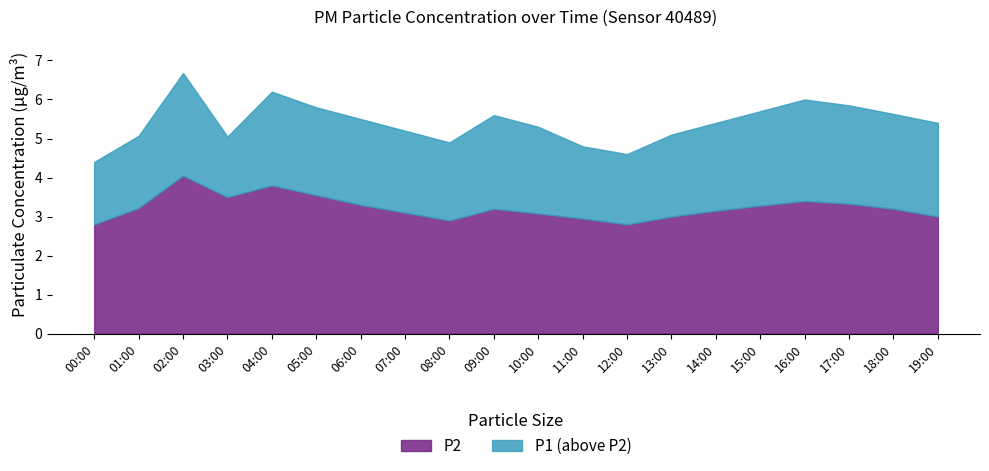

In P2, how many points are lower than both neighbors (excluding endpoints)?

3